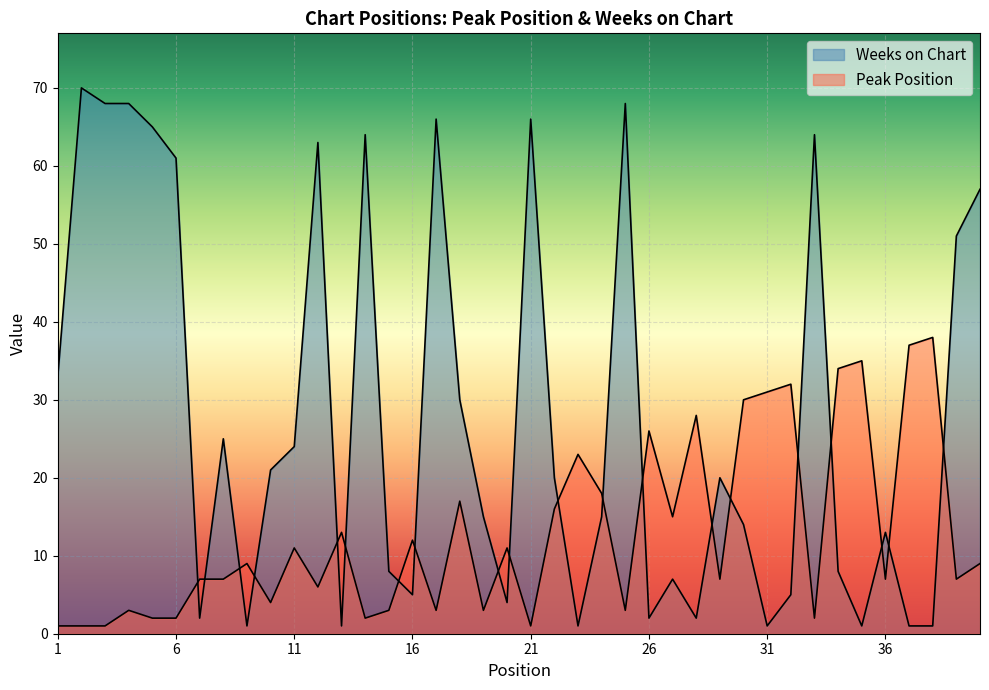

What are all the series names shown in the legend?

Peak Position, Weeks on Chart